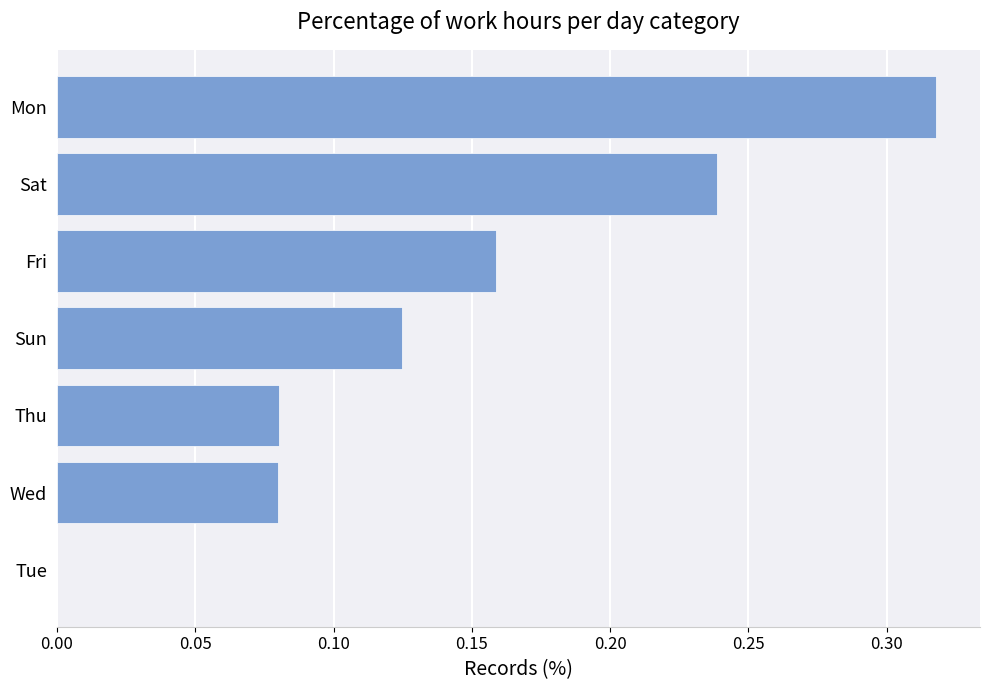

The value at Tue is 0.0. True or false?

True